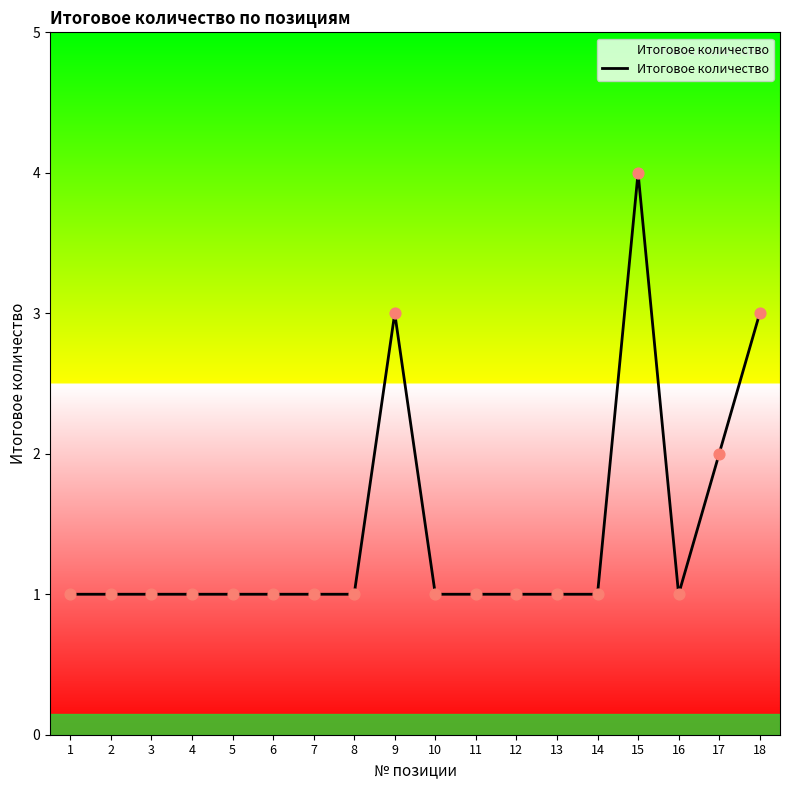

Approximately how many times larger is the value at 3 compared to 11?

1.0